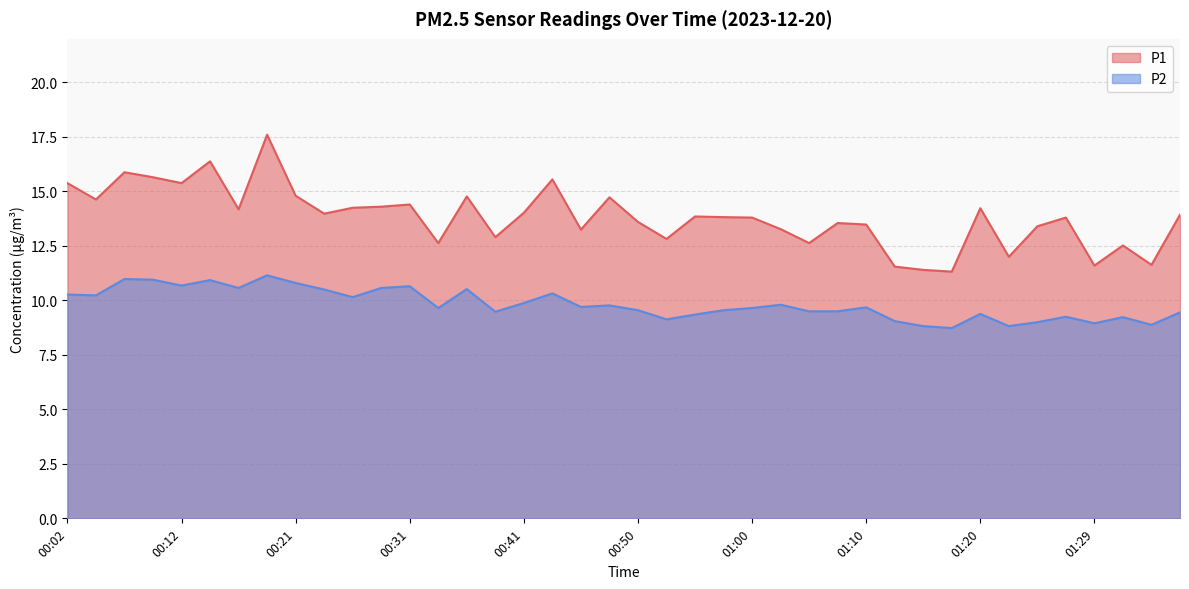

What is the value of the P2 point at the 7th from the left?

10.6